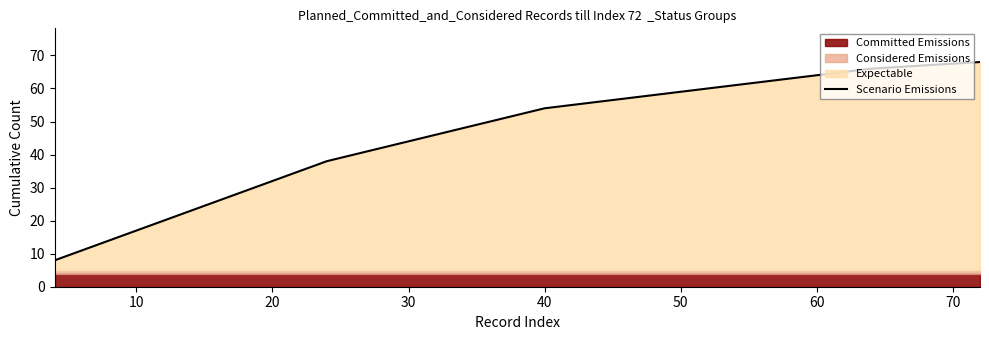

True or false: Scenario Emissions has a value of 54 at 40.

True